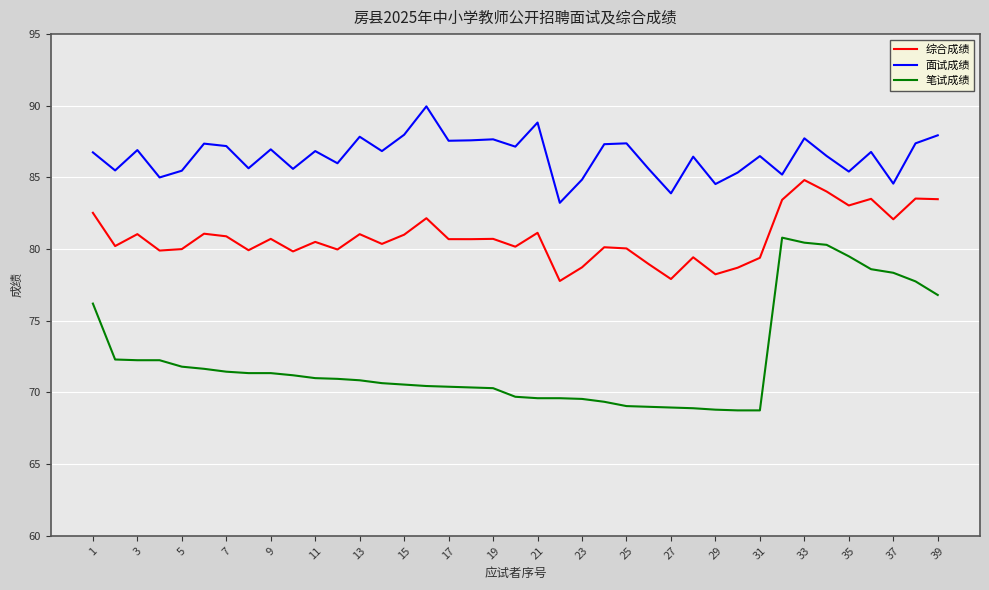

True or false: 综合成绩 and 笔试成绩 cross at least once.

False